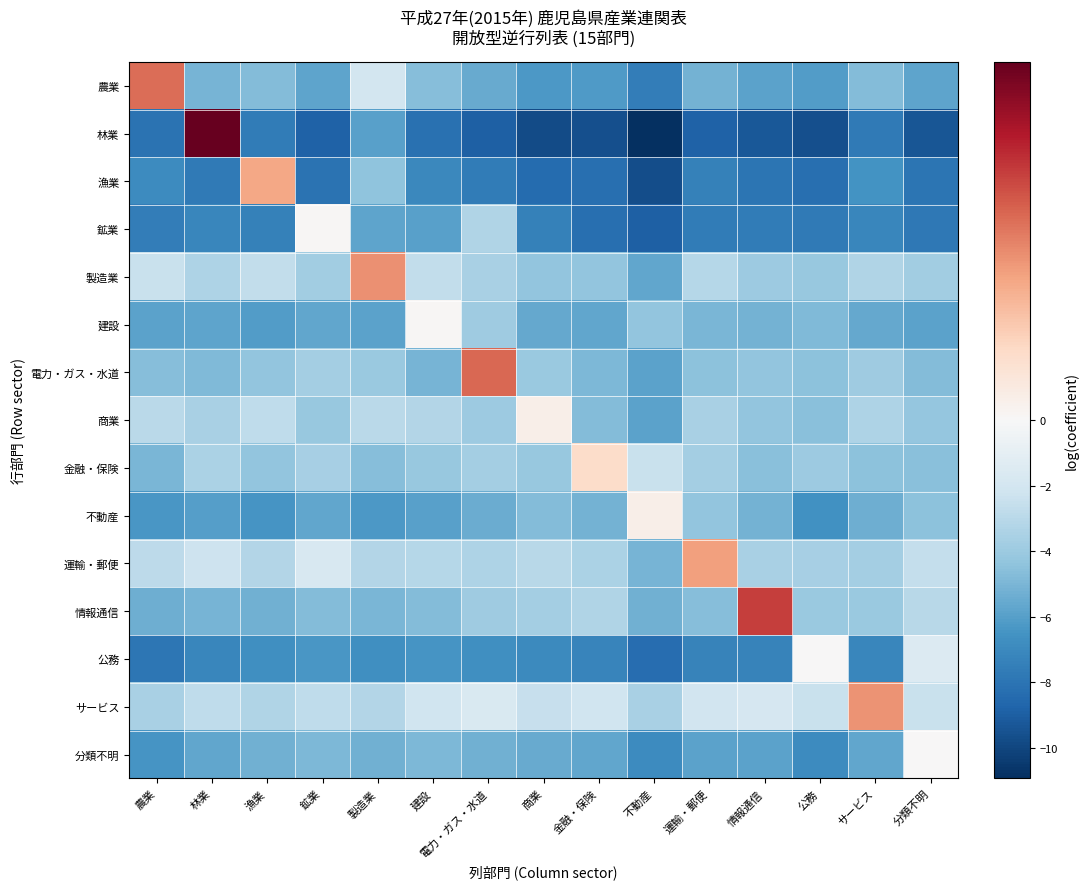

What is the spread (max minus min) of values at 電力・ガス・水道?

9.0